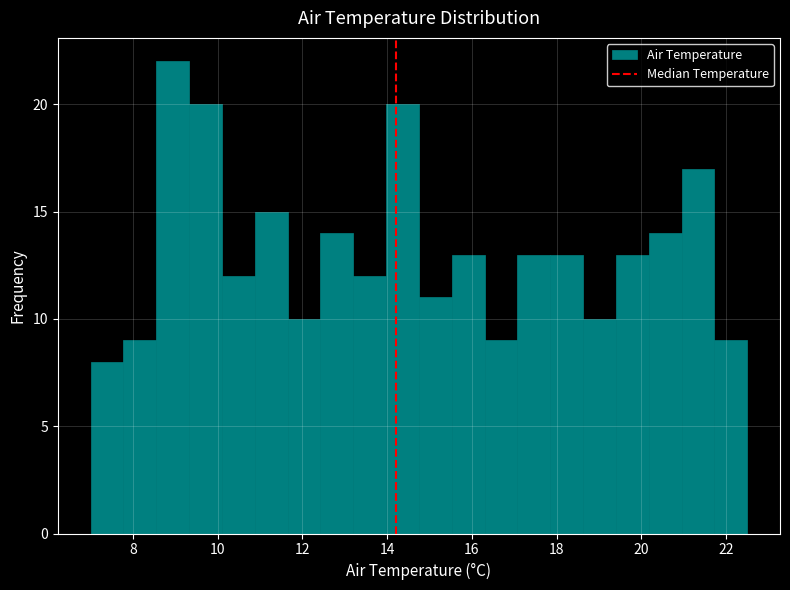

Around what value on the x-axis is the tallest bar? Give the approximate position of its centre, as read against the axis.

9.0